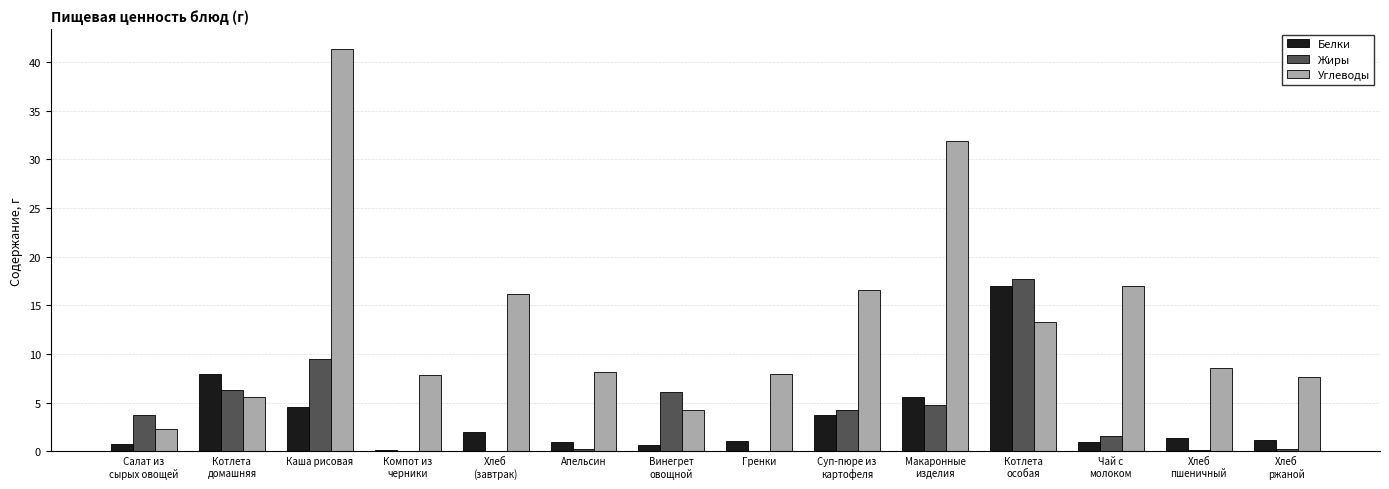

Is the value of Жиры at Котлета
особая greater than the value of Углеводы at Салат из
сырых овощей?

Yes